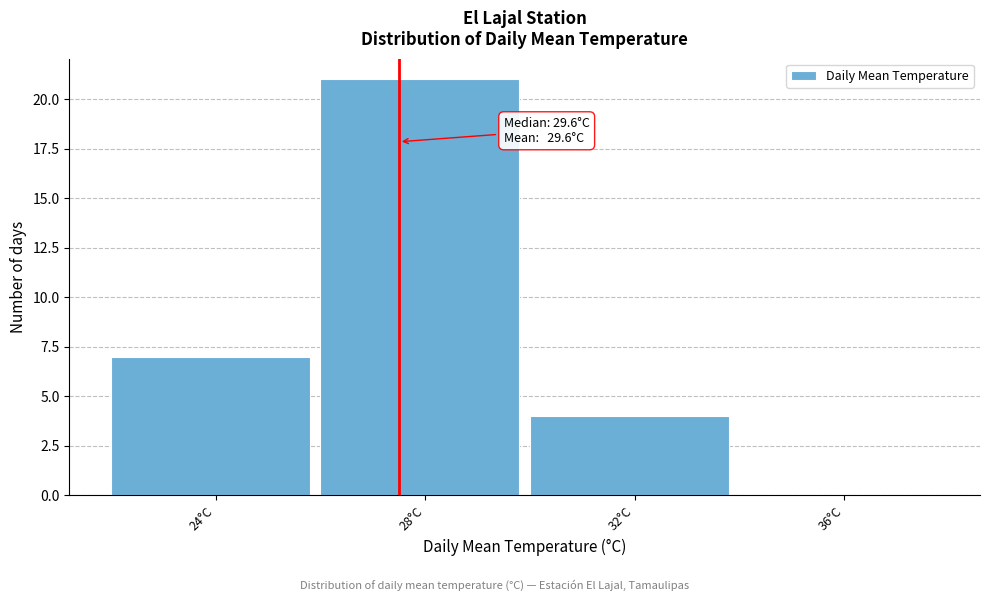

Reading left to right, transcribe all the data shown in this chart.

24°C=7	28°C=21	32°C=4	36°C=0